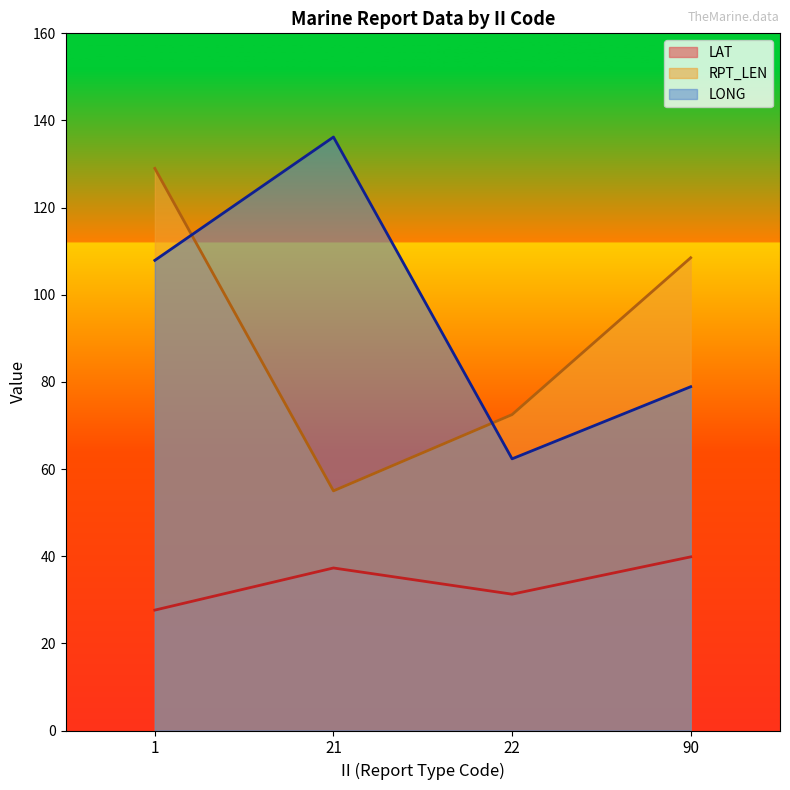

The RPT_LEN series shows 77.5 at 07. True or false?

False